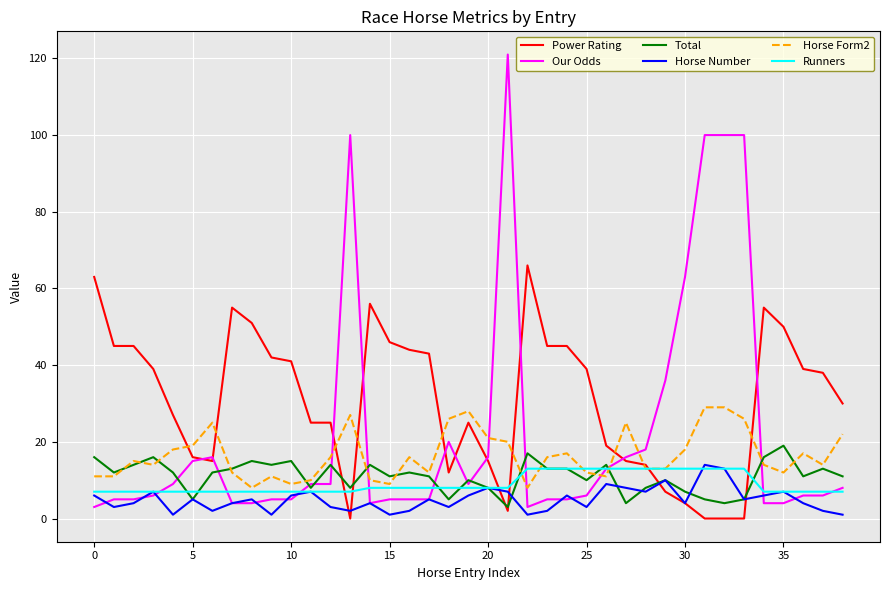

Which series has the largest range (max minus min)?

Our Odds